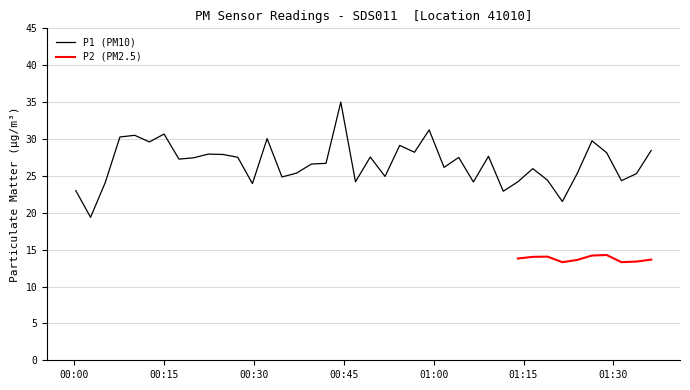

True or false: there are more than 2 points higher than both neighbors.

True